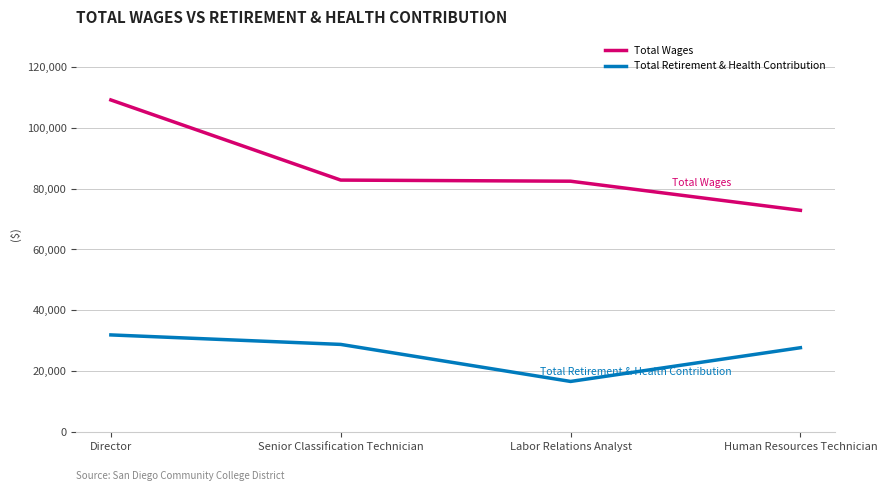

How many values in the Total Retirement & Health Contribution series are below 28705?

2